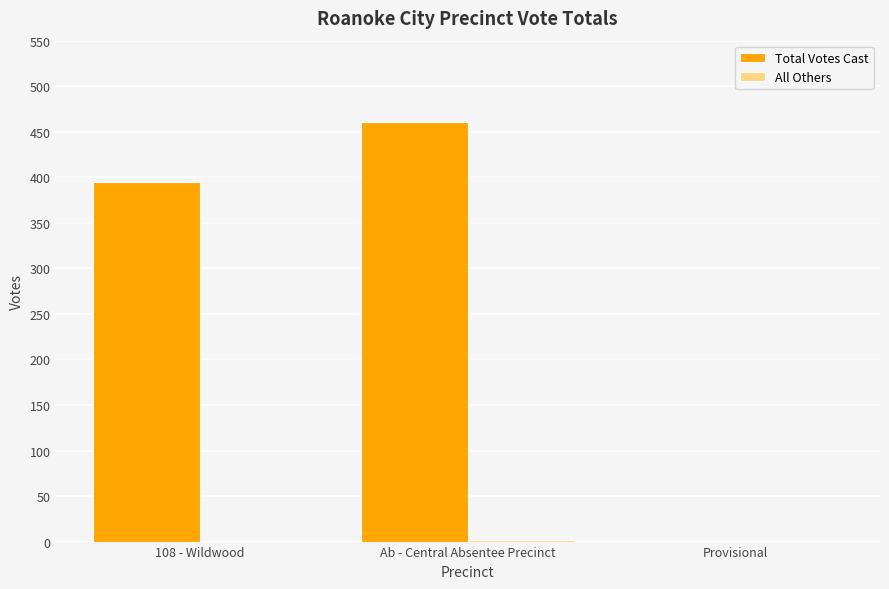

What is the maximum value shown in the chart?

461